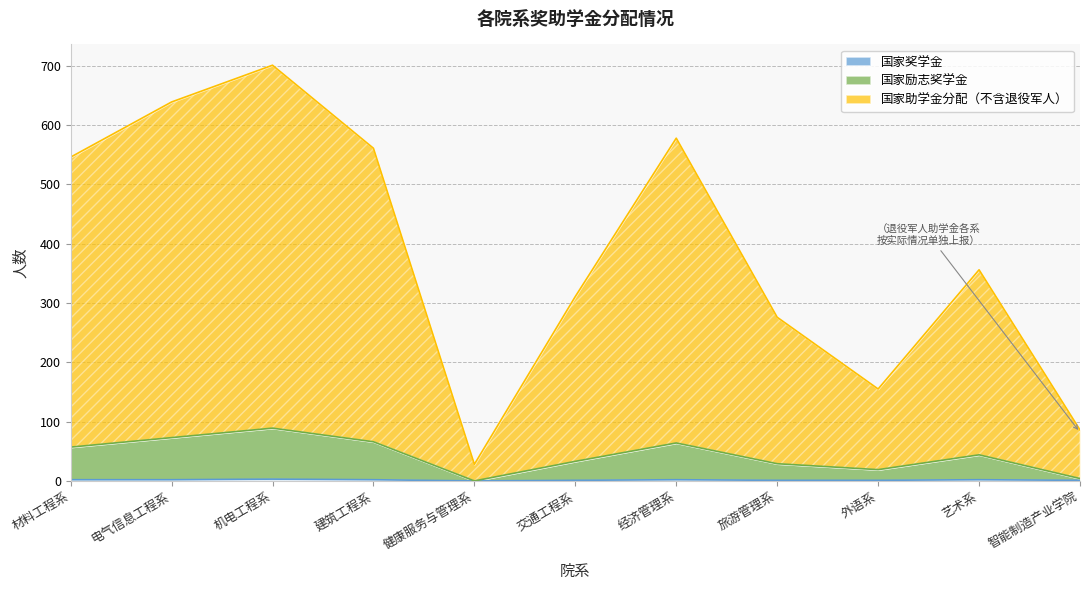

How many positive values does the 国家励志奖学金 series have?

10